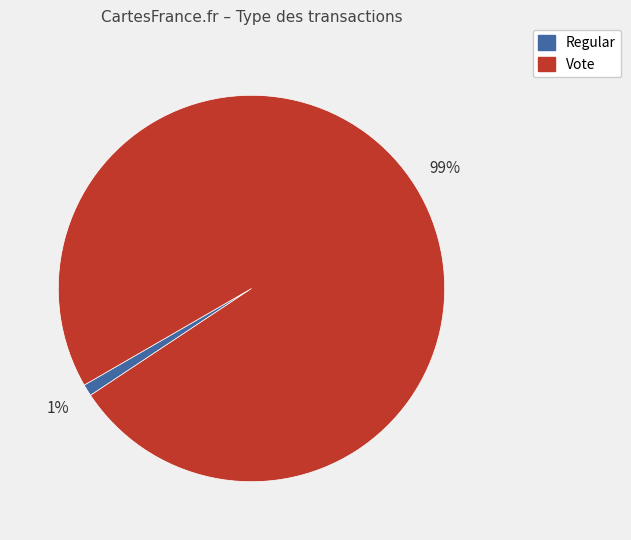

Count the number of slices in the pie.

2